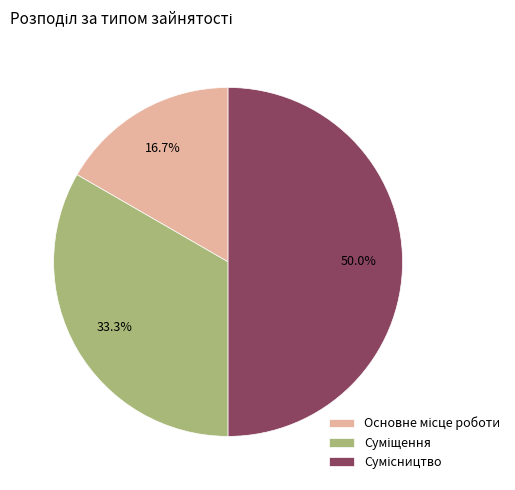

Does any single category account for the majority?

No